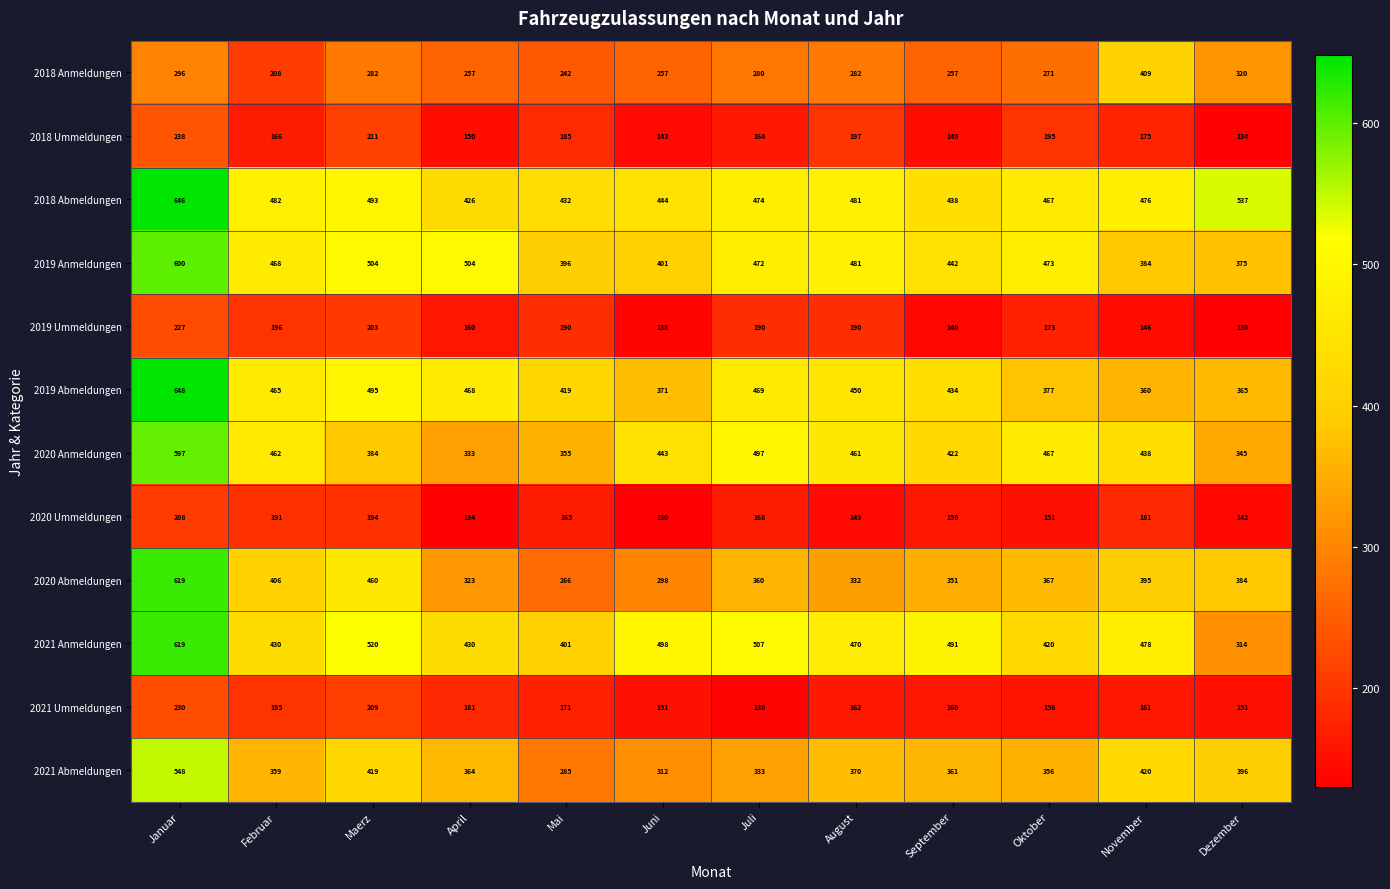

Which series has the widest spread of values?

2020 Abmeldungen